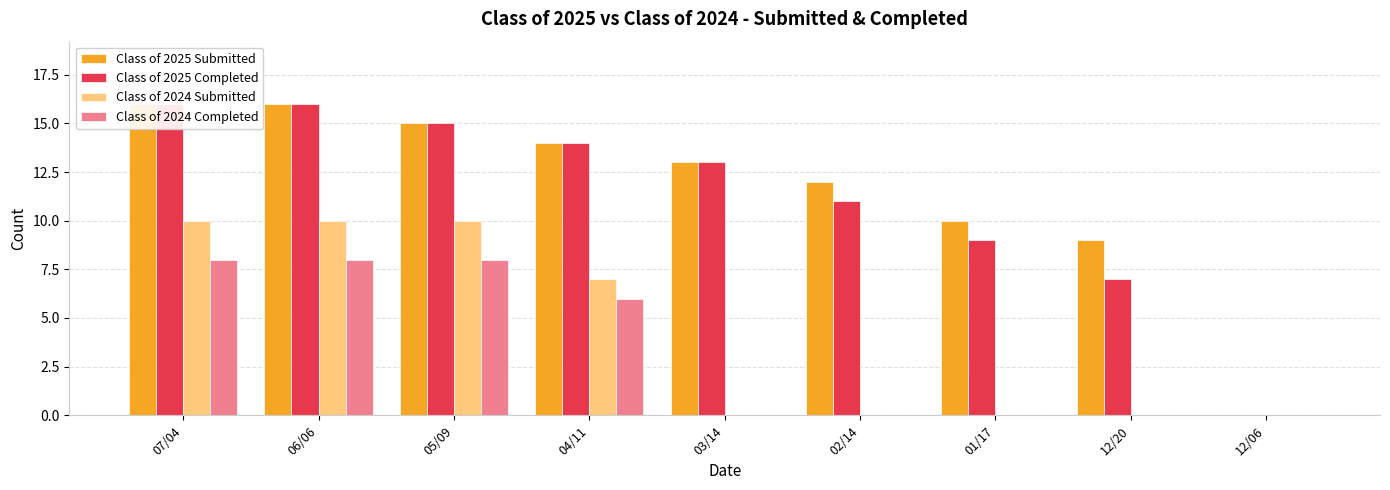

Which has a higher value, 01/17 or 12/06?

01/17